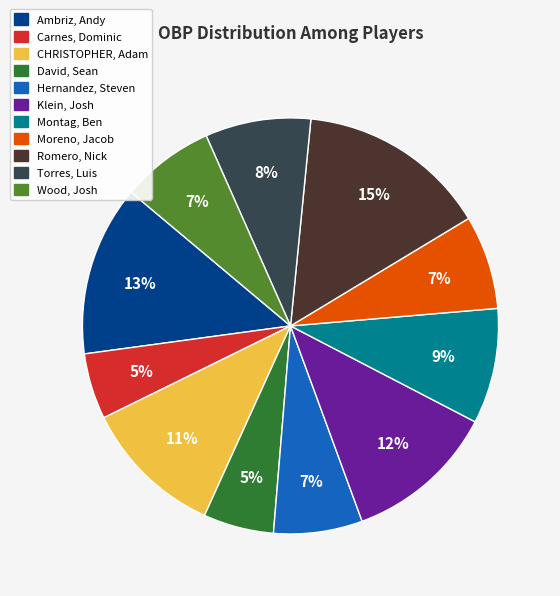

To the nearest percent, what is the difference between the largest and smallest slice percentages?

10%